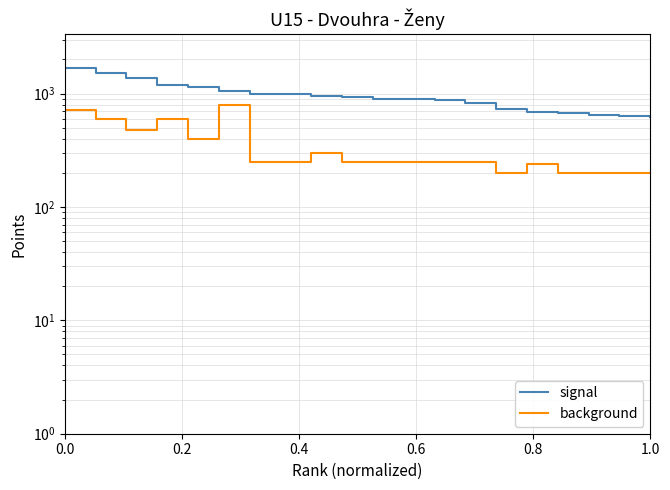

True or false: background has more than 0 points higher than both neighbors.

True